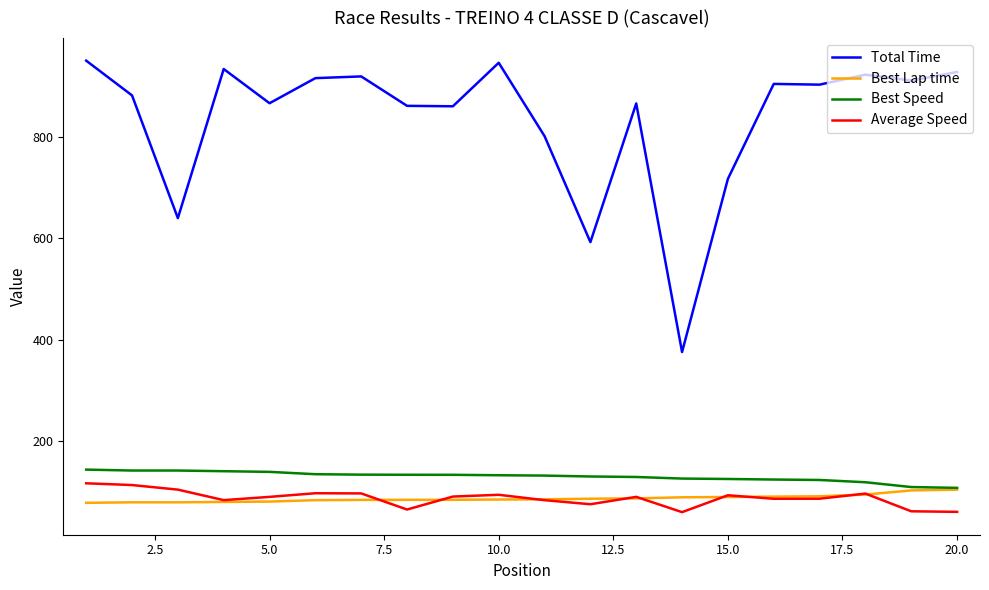

What is the minimum value for Best Speed?

106.7